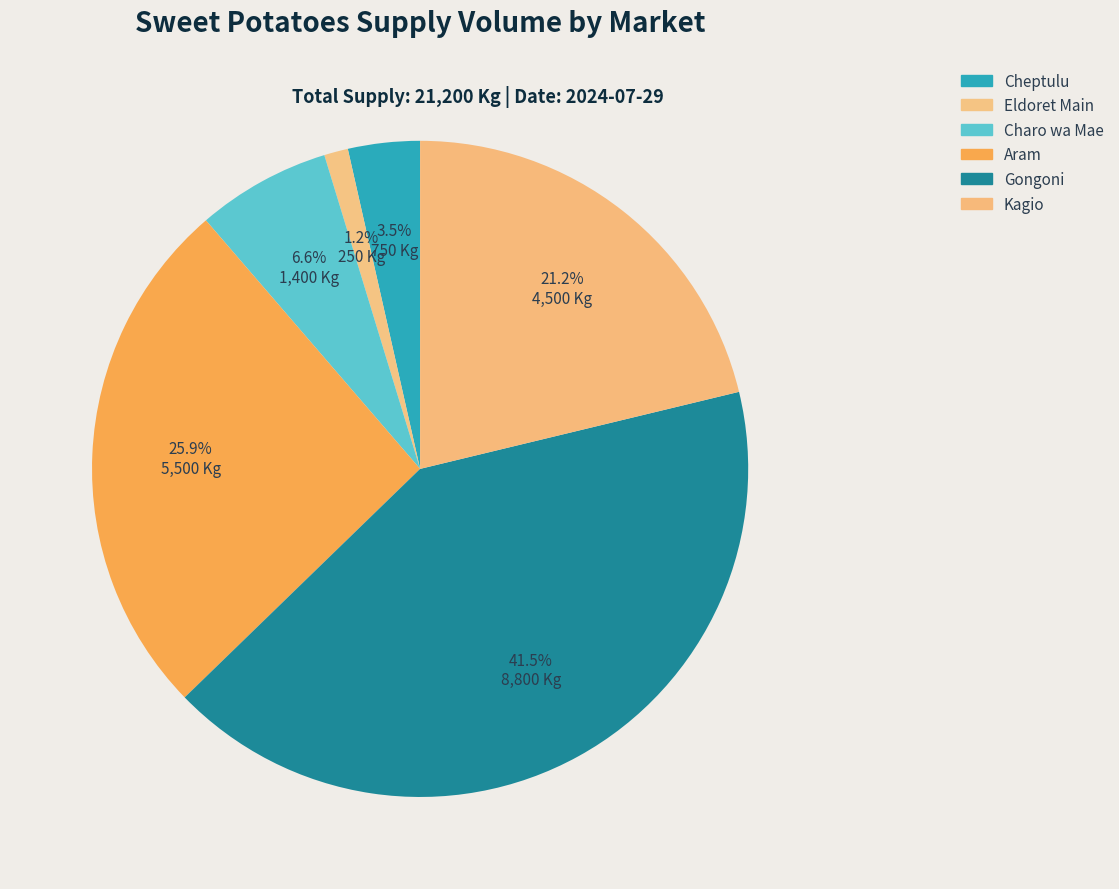

What percentage is the Kagio slice, to the nearest percent?

21%